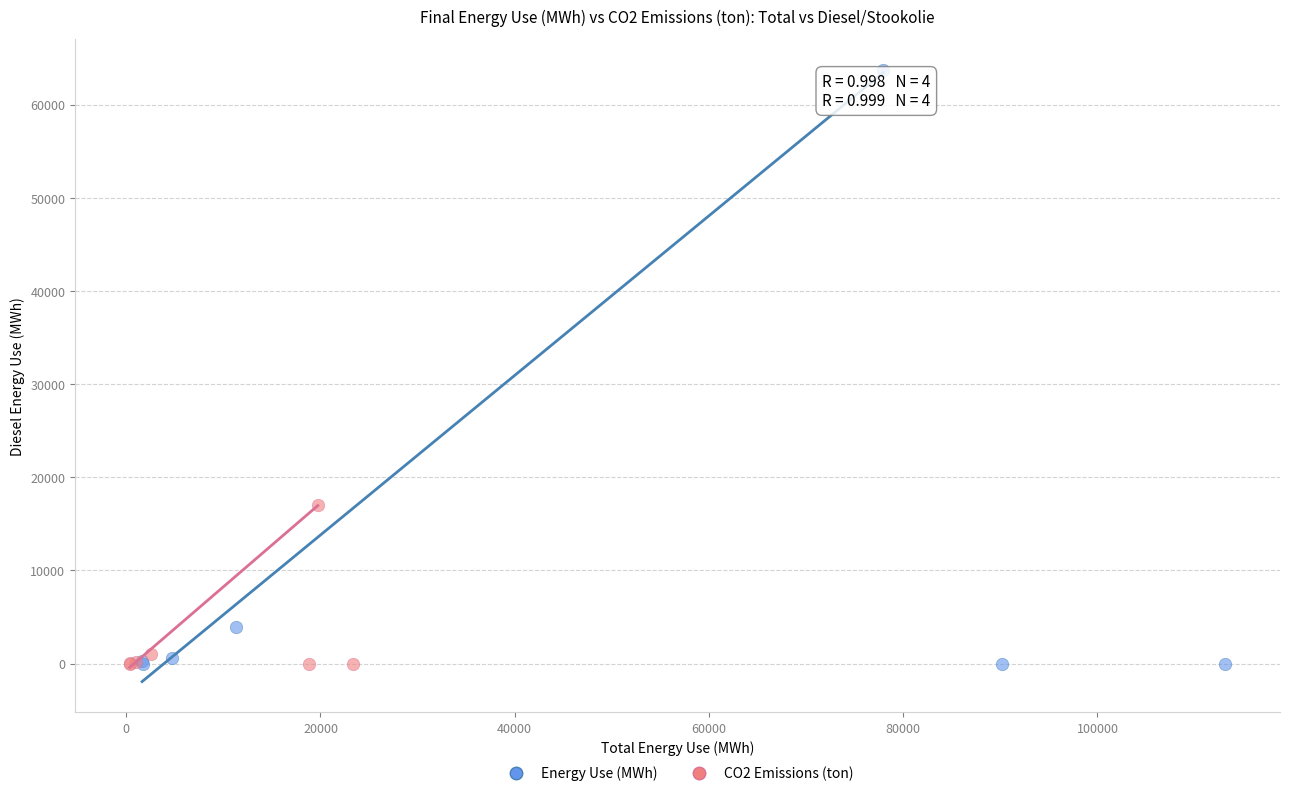

Which series contains the highest Y value?

Energy Use (MWh)